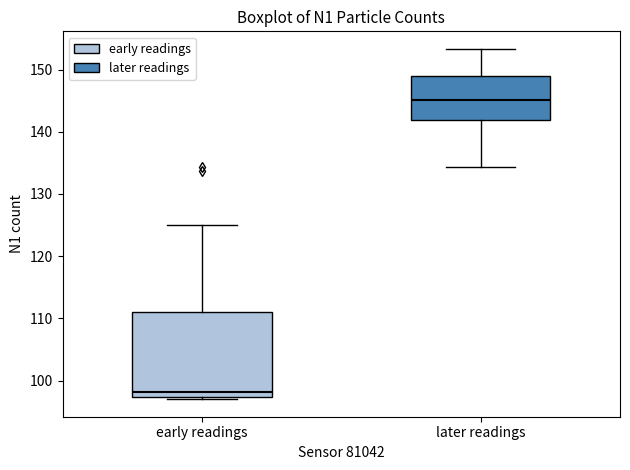

Comparing the boxes themselves (not the whiskers), which one is the tallest?

early readings